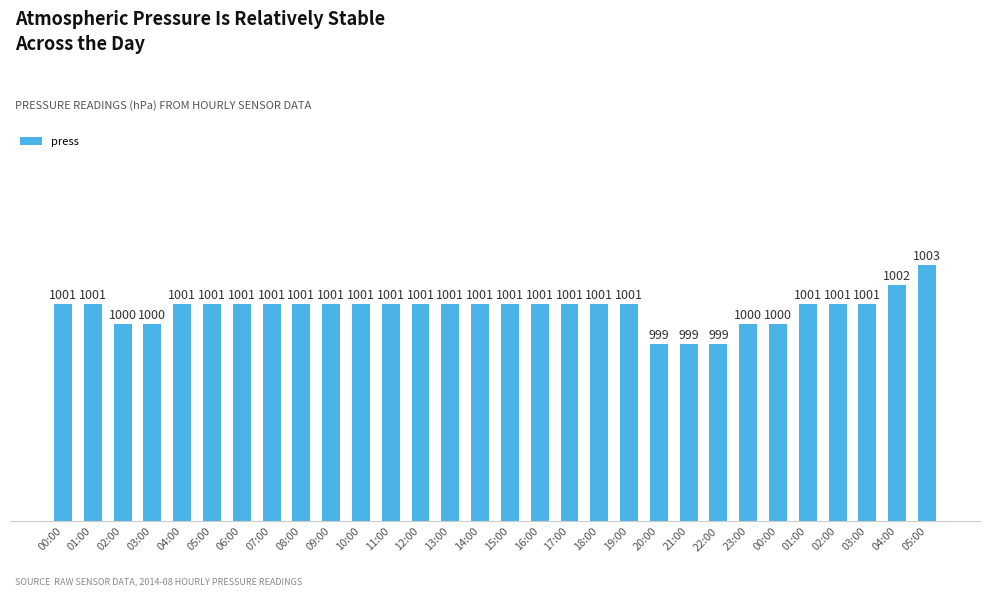

How many series are shown in this chart?

1